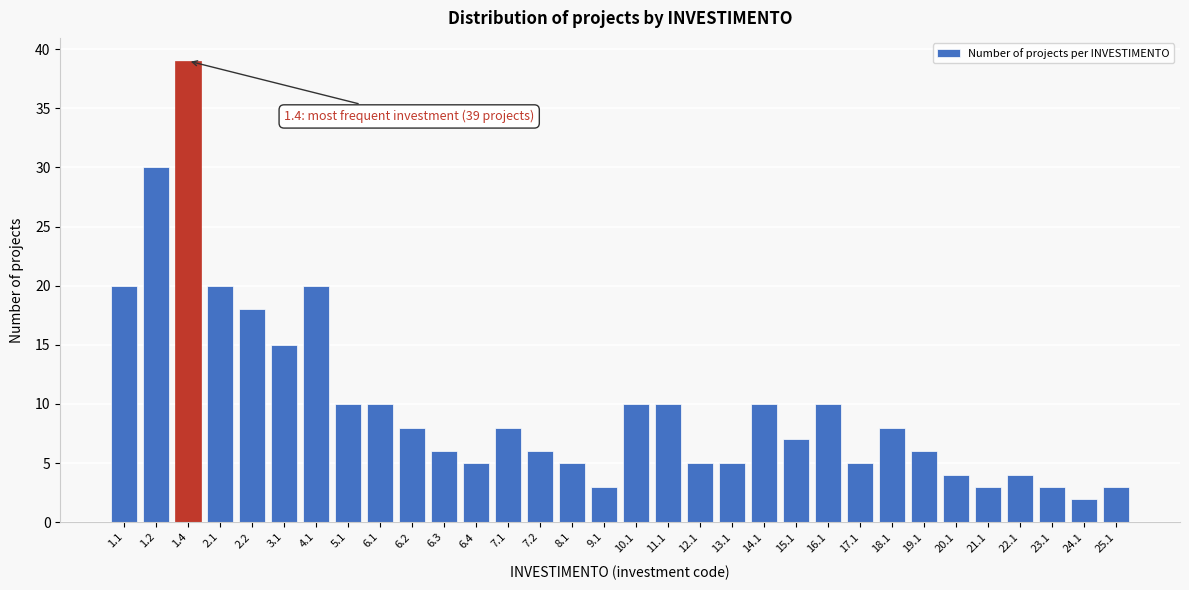

What is the sum of all values?

318